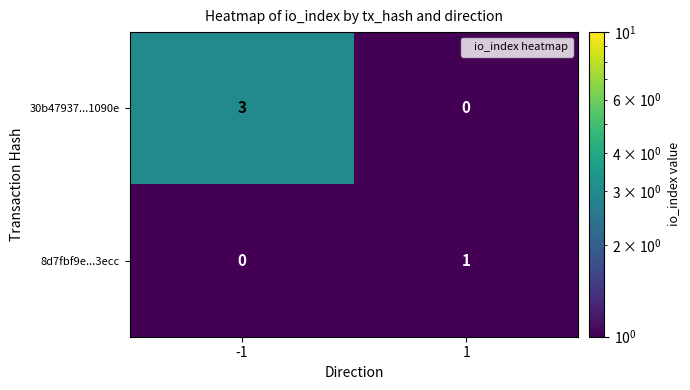

Which series has the widest spread of values?

30b47937...1090e